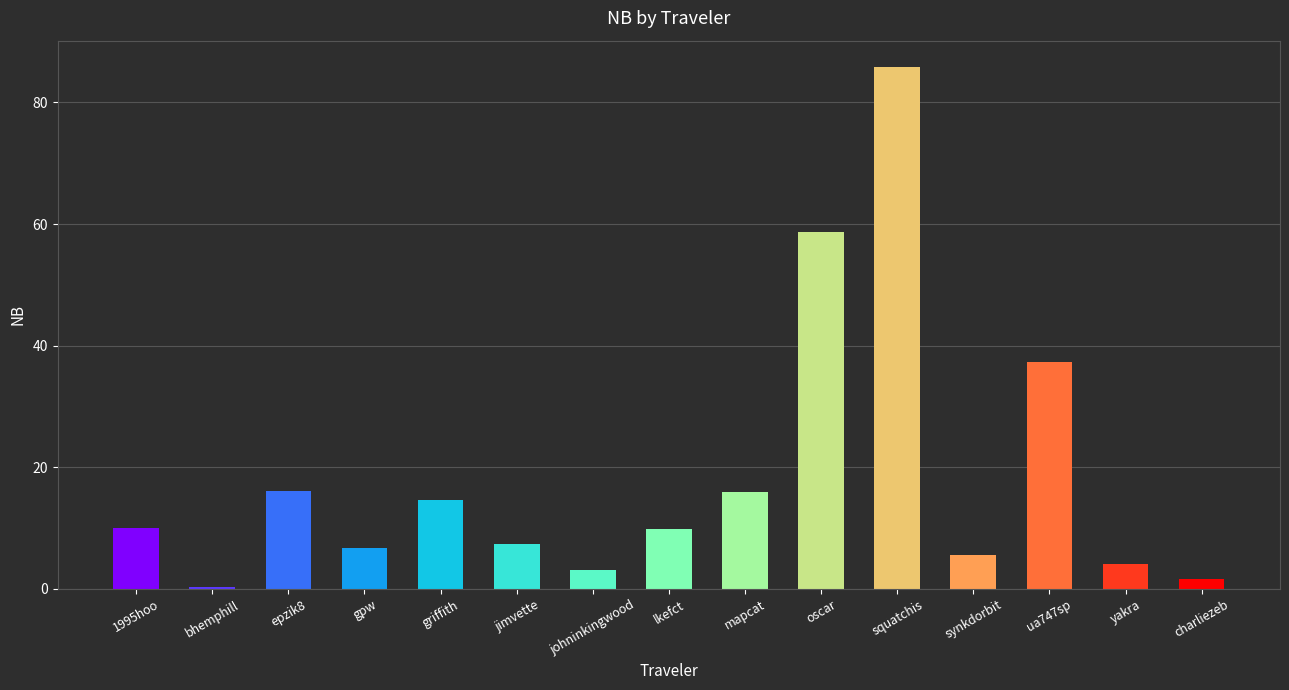

Between jimvette and ua747sp, which is larger?

ua747sp